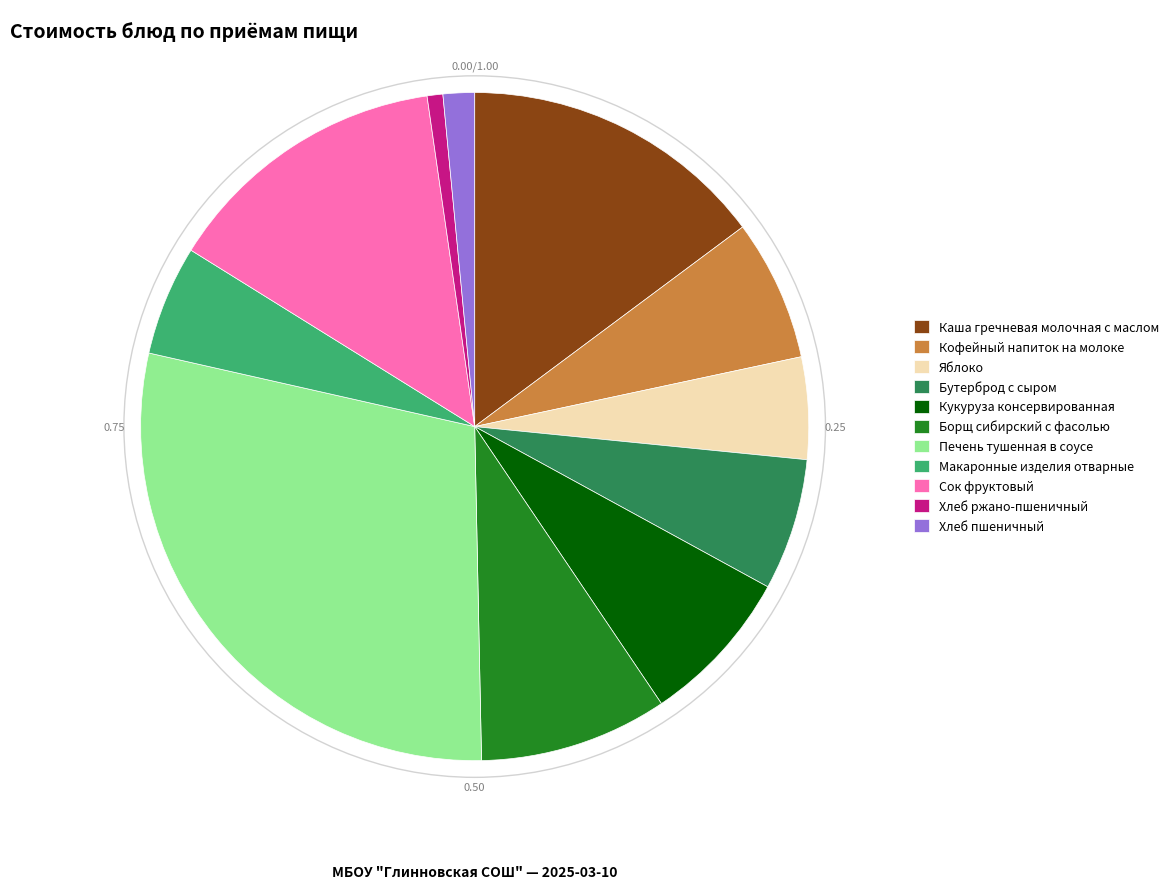

Does Хлеб пшеничный represent more than half of the total?

No